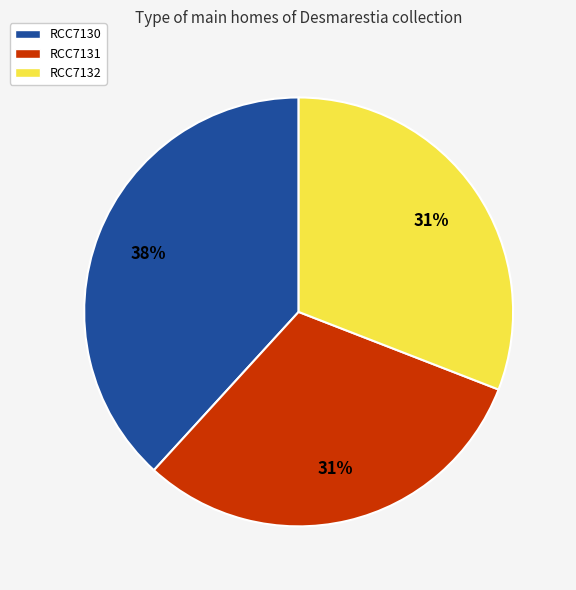

To the nearest percent, what percentage of the pie is RCC7131?

31%